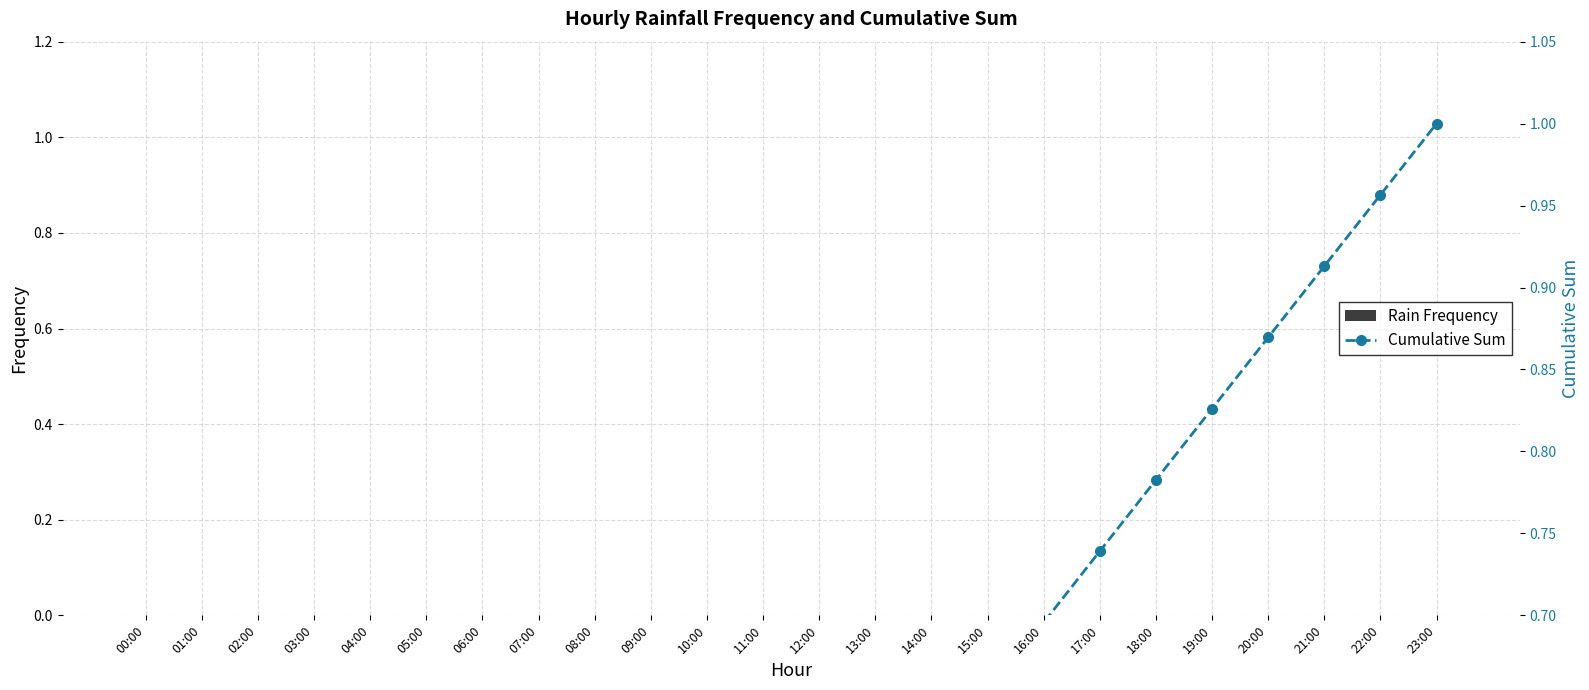

What is the difference between the maximum and second lowest values in the Cumulative Sum series?

1.0